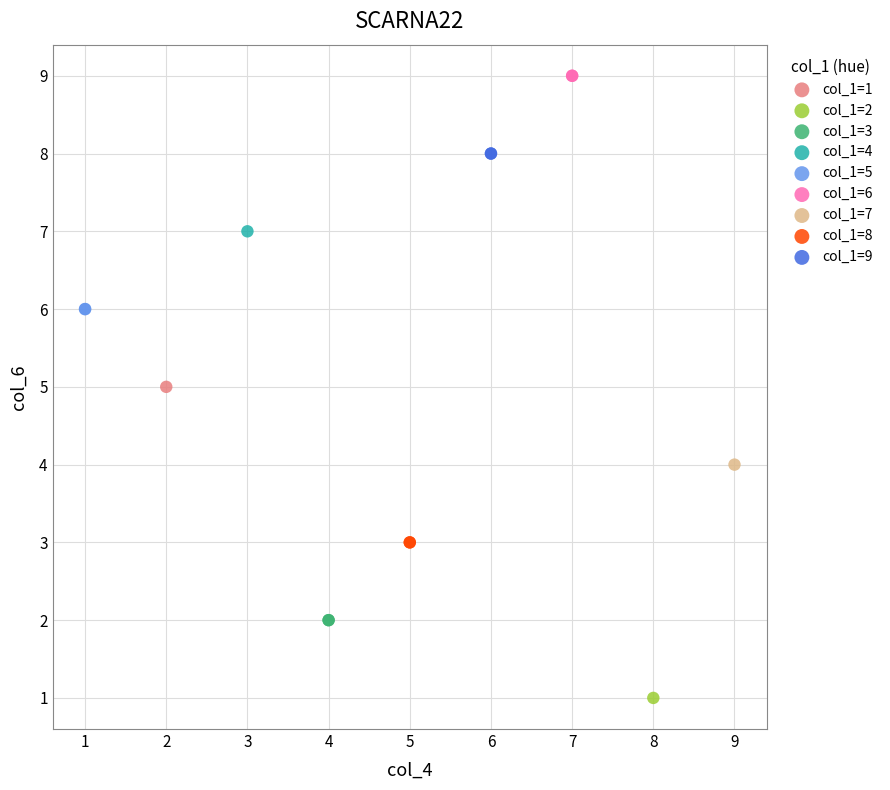

Which series reaches the maximum Y coordinate?

col_1=6